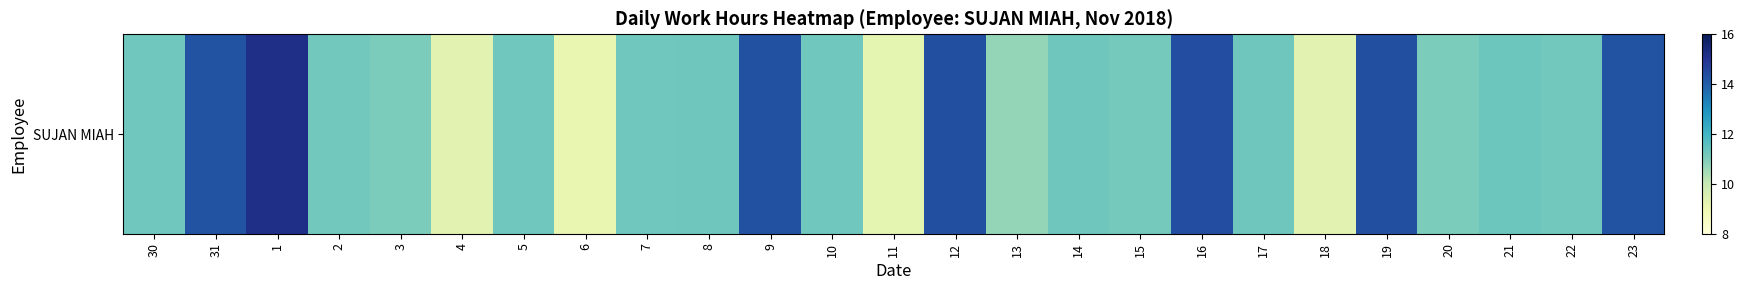

Is it true that the value at 11 is 9.2?

True